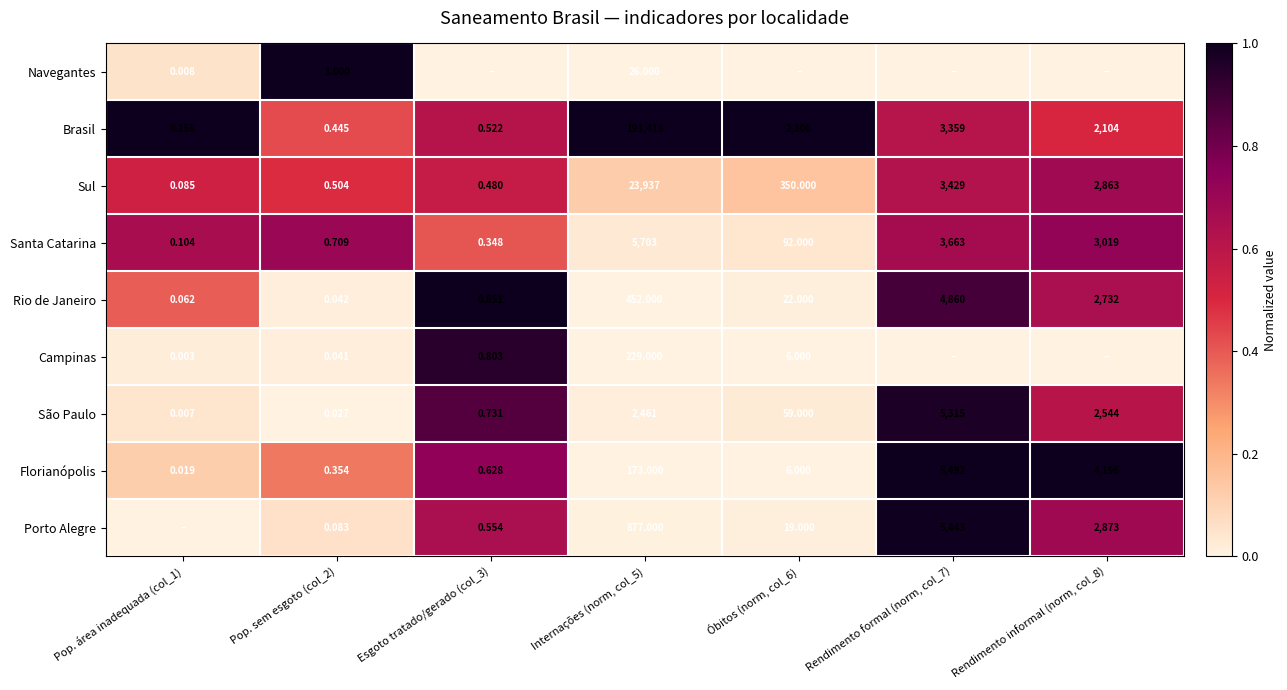

Which label corresponds to the smallest value in the chart?

Esgoto tratado/gerado (col_3)